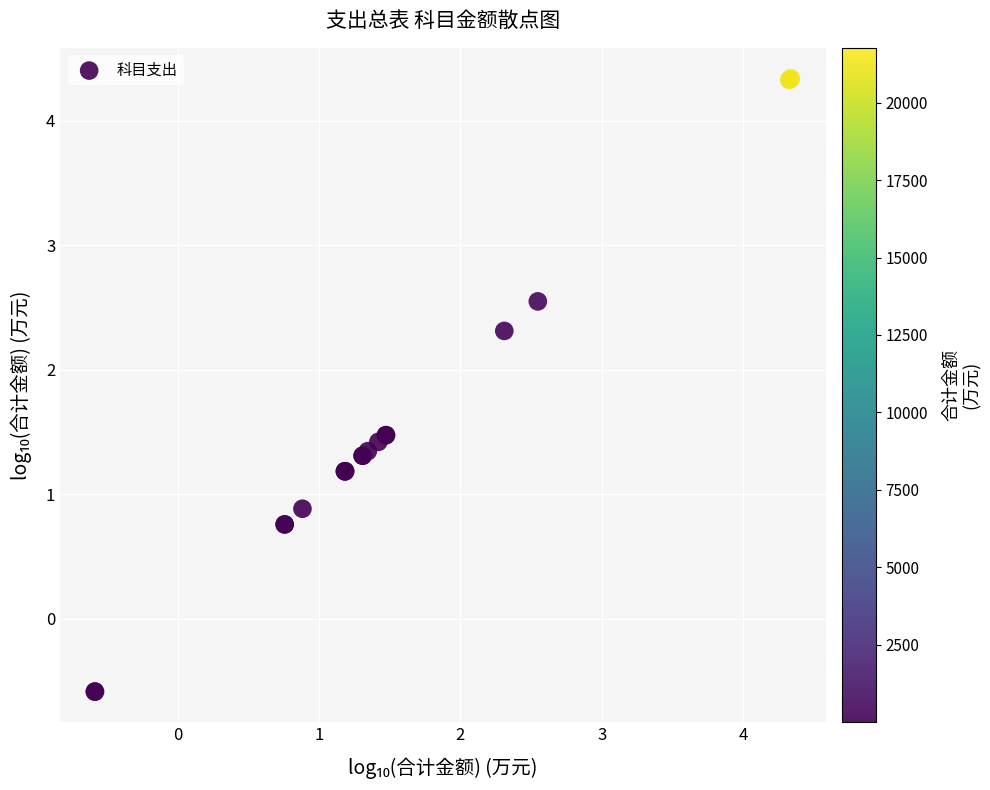

What Y value in the scatter plot is closest to 1?

0.9